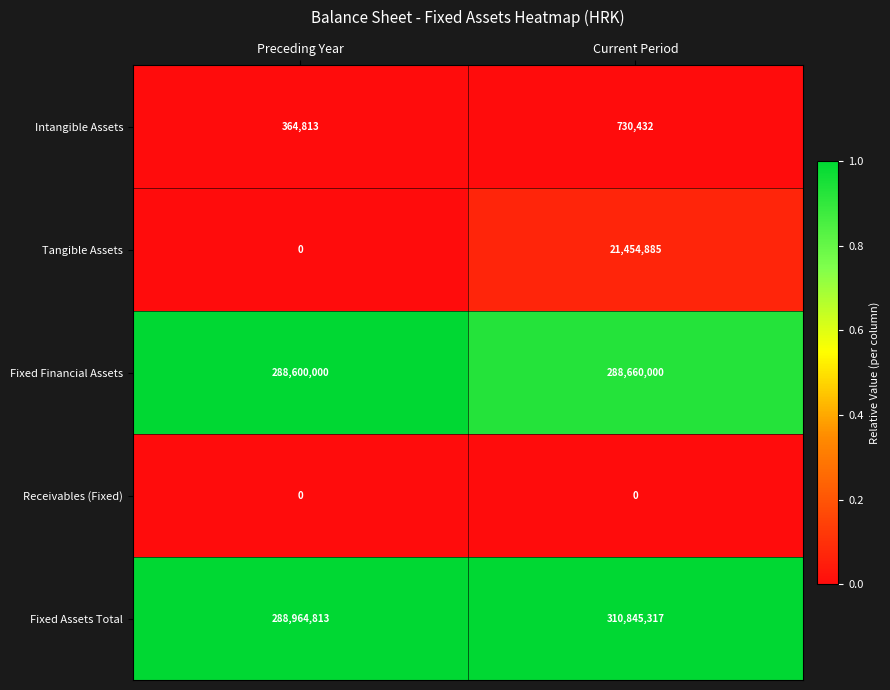

Between Preceding Year and Current Period, which series saw the biggest shift?

Fixed Assets Total